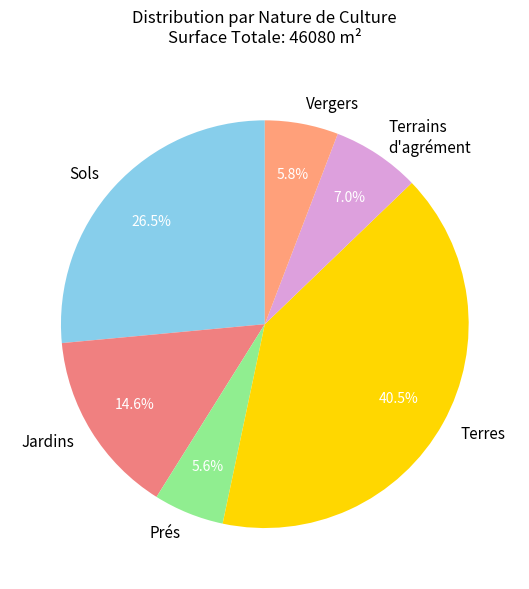

Count the number of slices in the pie.

6